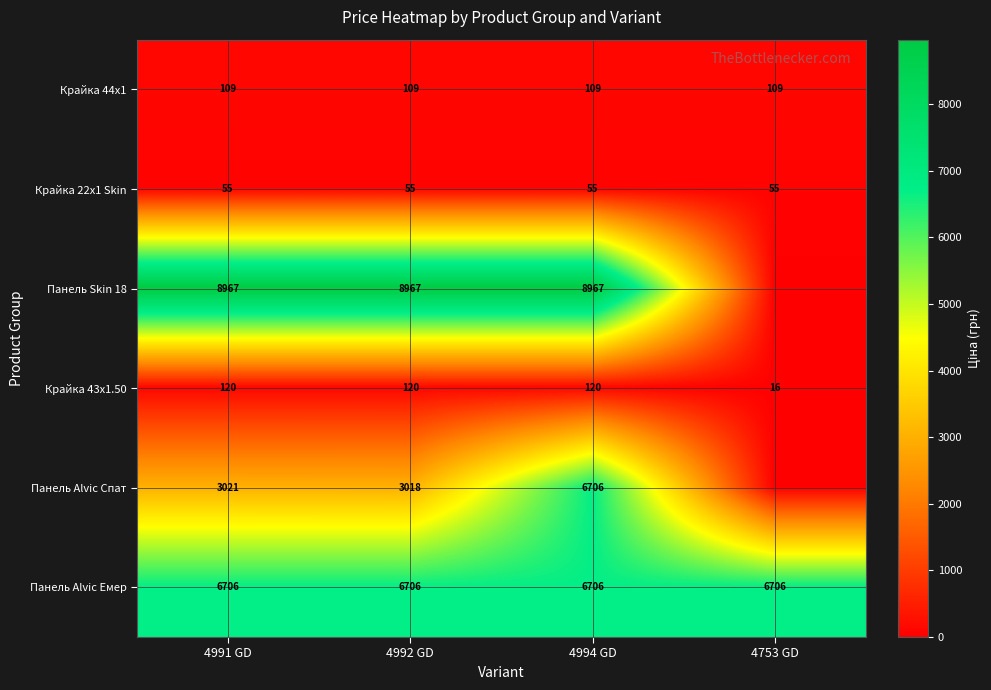

What is the total value across all series at 4991 GD?

18977.1